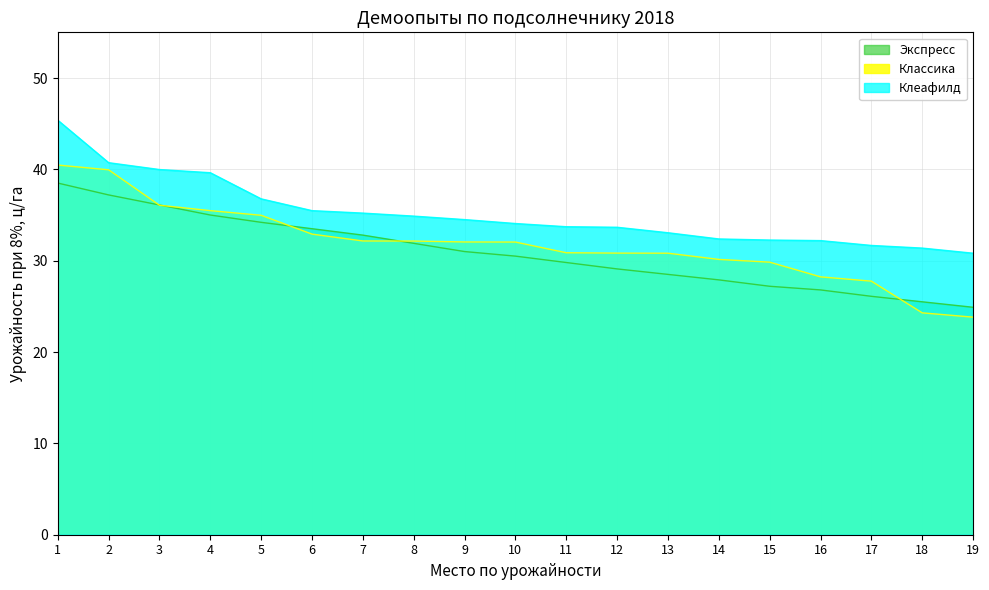

The value of Экспресс at 5 is 34.2. True or false?

True